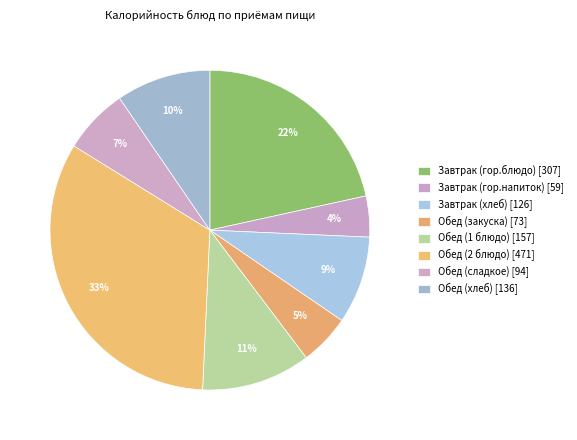

What is the smallest slice in the pie chart?

Завтрак (гор.напиток)